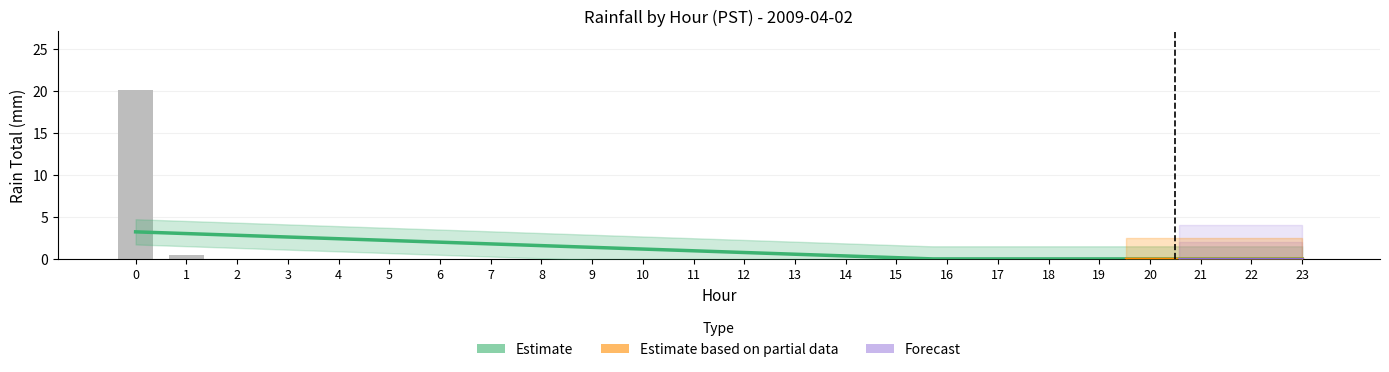

Reading right to left, what are all the values shown in this chart?

0.0	0.0	0.0	0.0	0.0	0.0	0.0	0.0	0.0	0.0	0.0	0.0	0.0	0.0	0.0	0.0	0.0	0.0	0.0	0.0	0.0	0.0	0.5	20.1